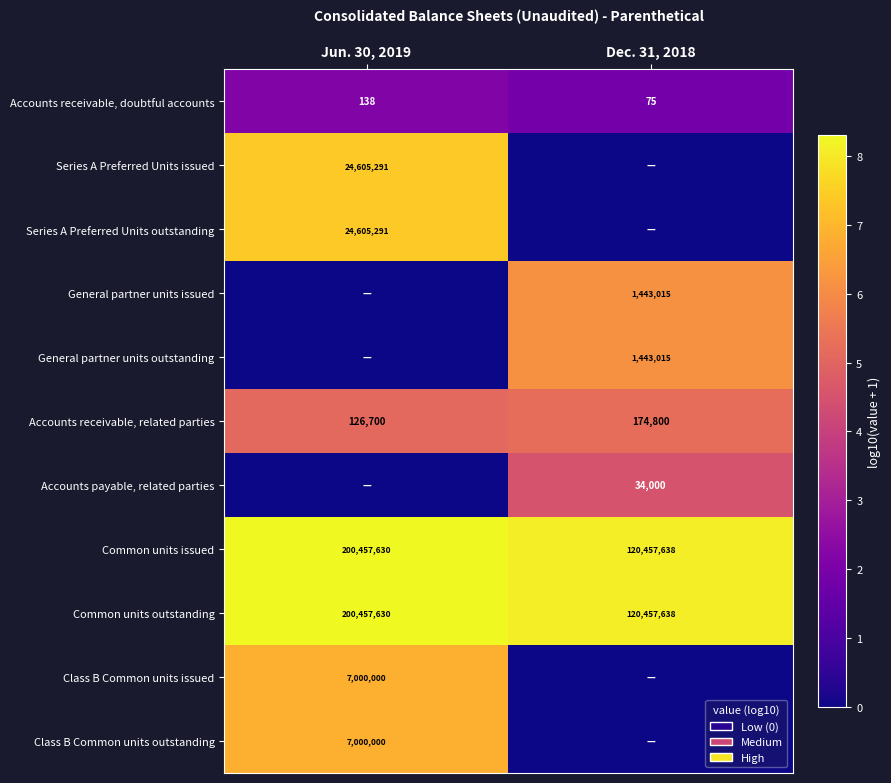

At how many categories does at least one series exceed 1?

2